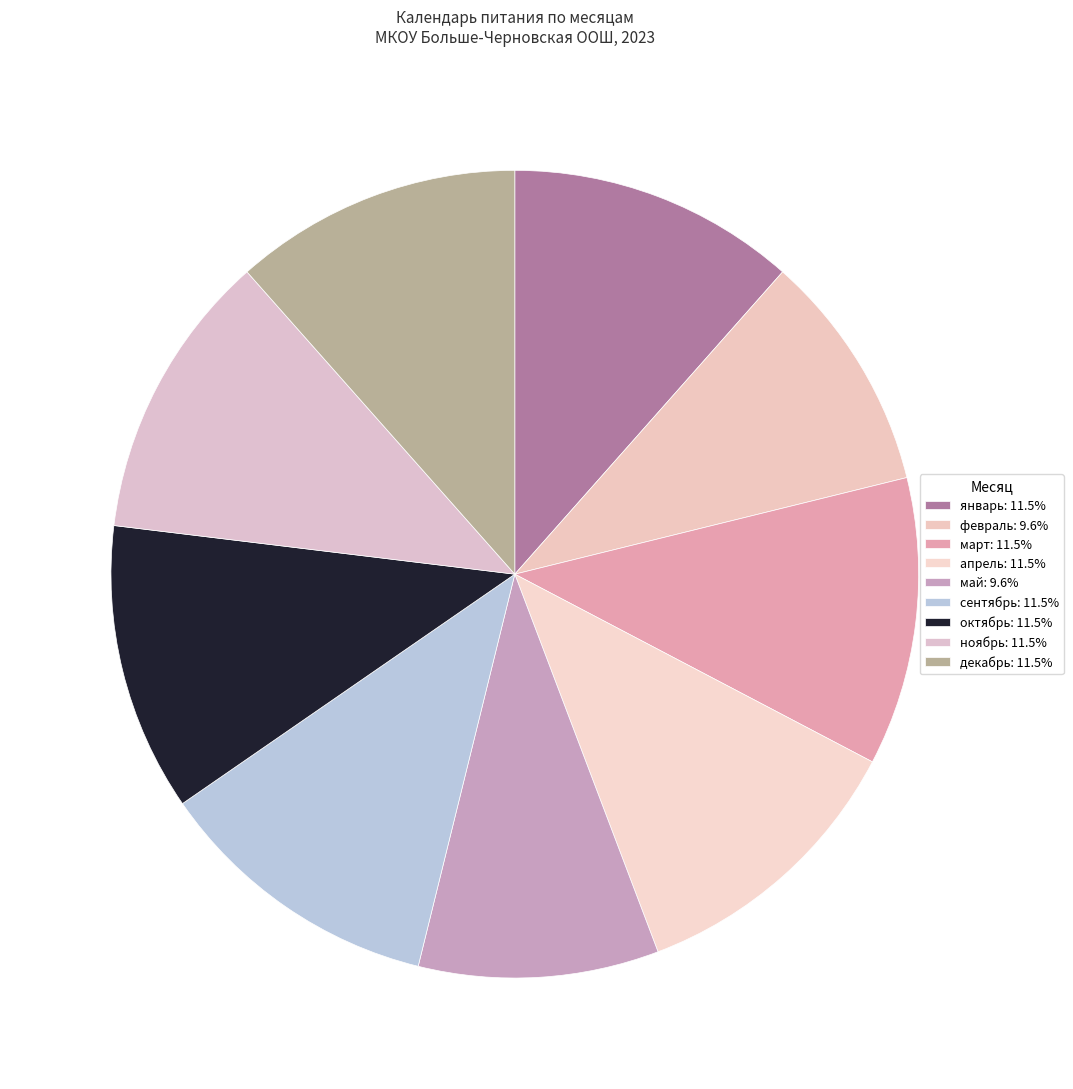

Count the number of slices in the pie.

9